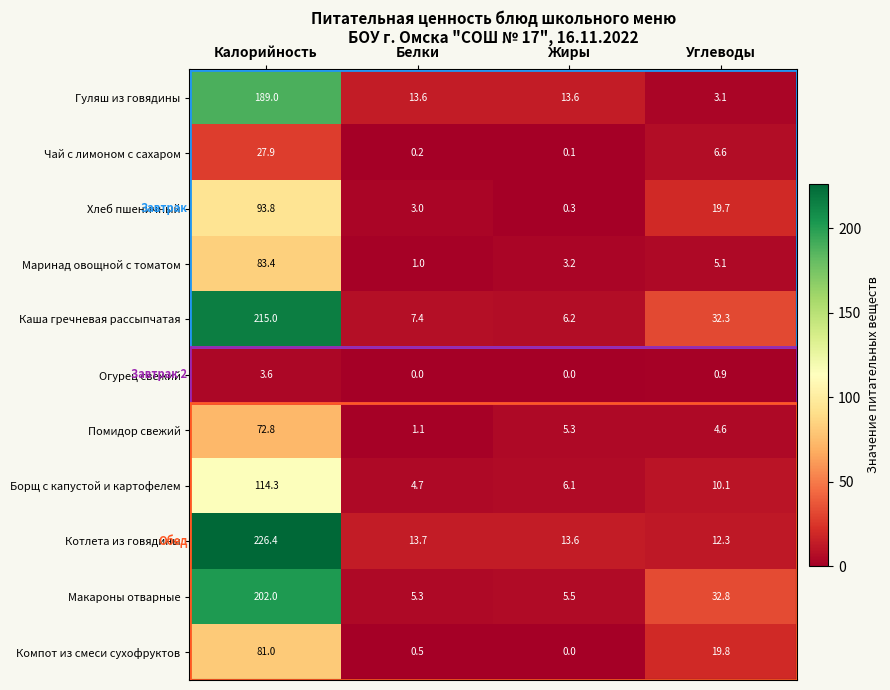

What is the greatest value displayed?

226.4